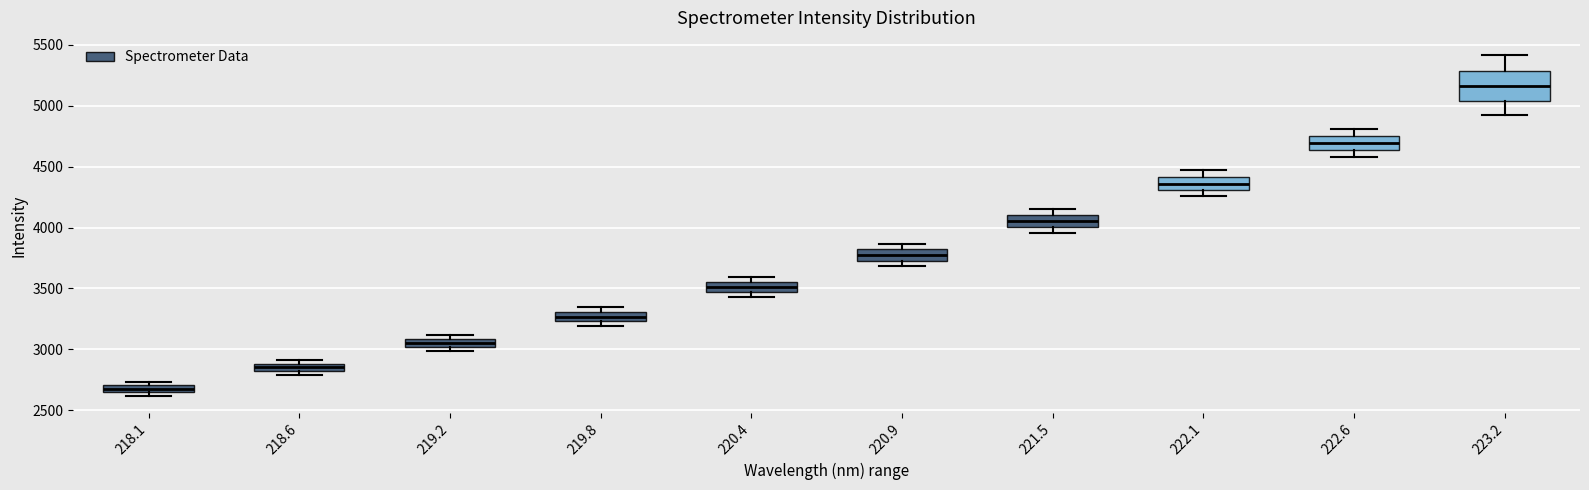

Where is the upper edge of the box at x = 220.4 on the y-axis? The values are not printed on the chart, so give them approximately, as read against the axis.

3550